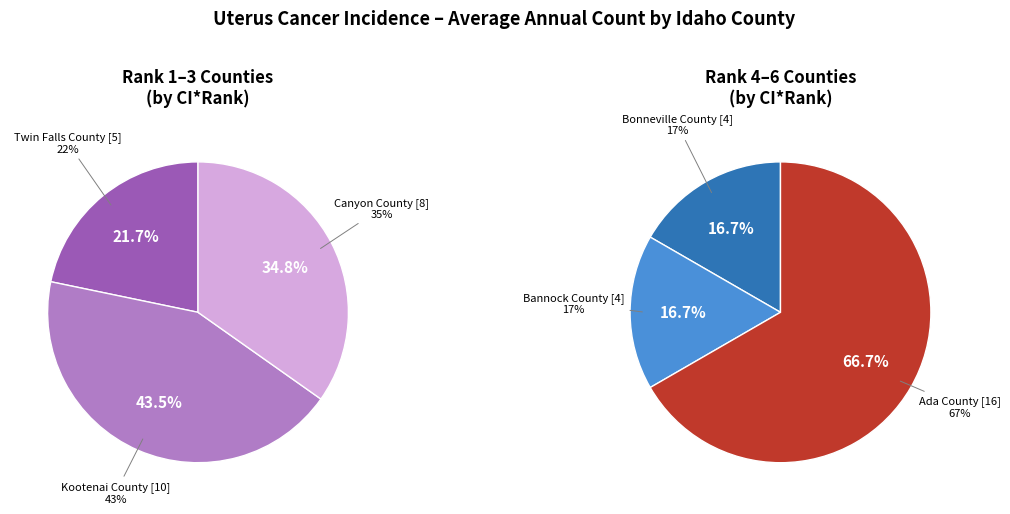

Rank the categories by value from highest to lowest.

Ada County, Kootenai County, Canyon County, Twin Falls County, Bonneville County, Bannock County